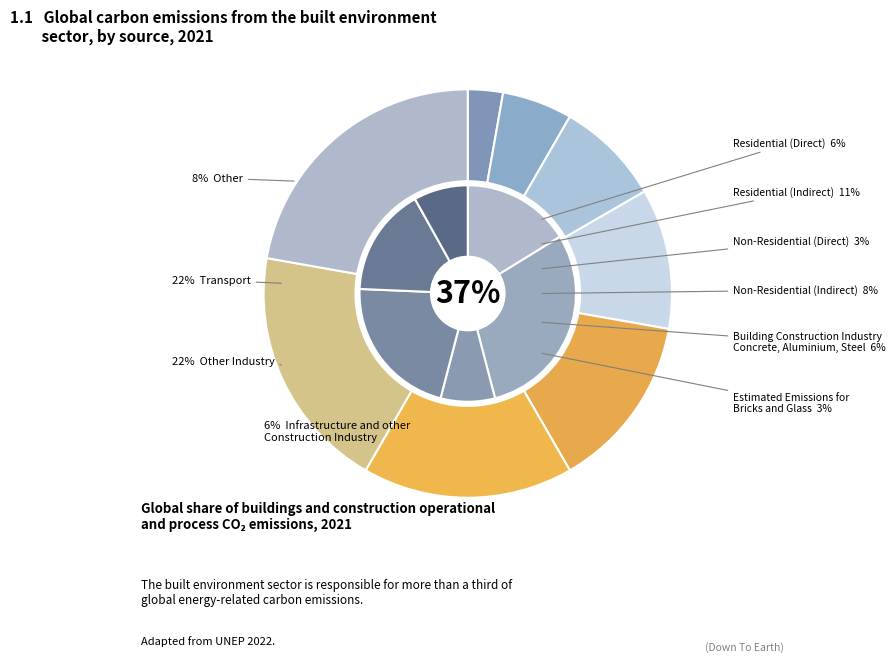

Is it true that A is 3% of the pie?

True